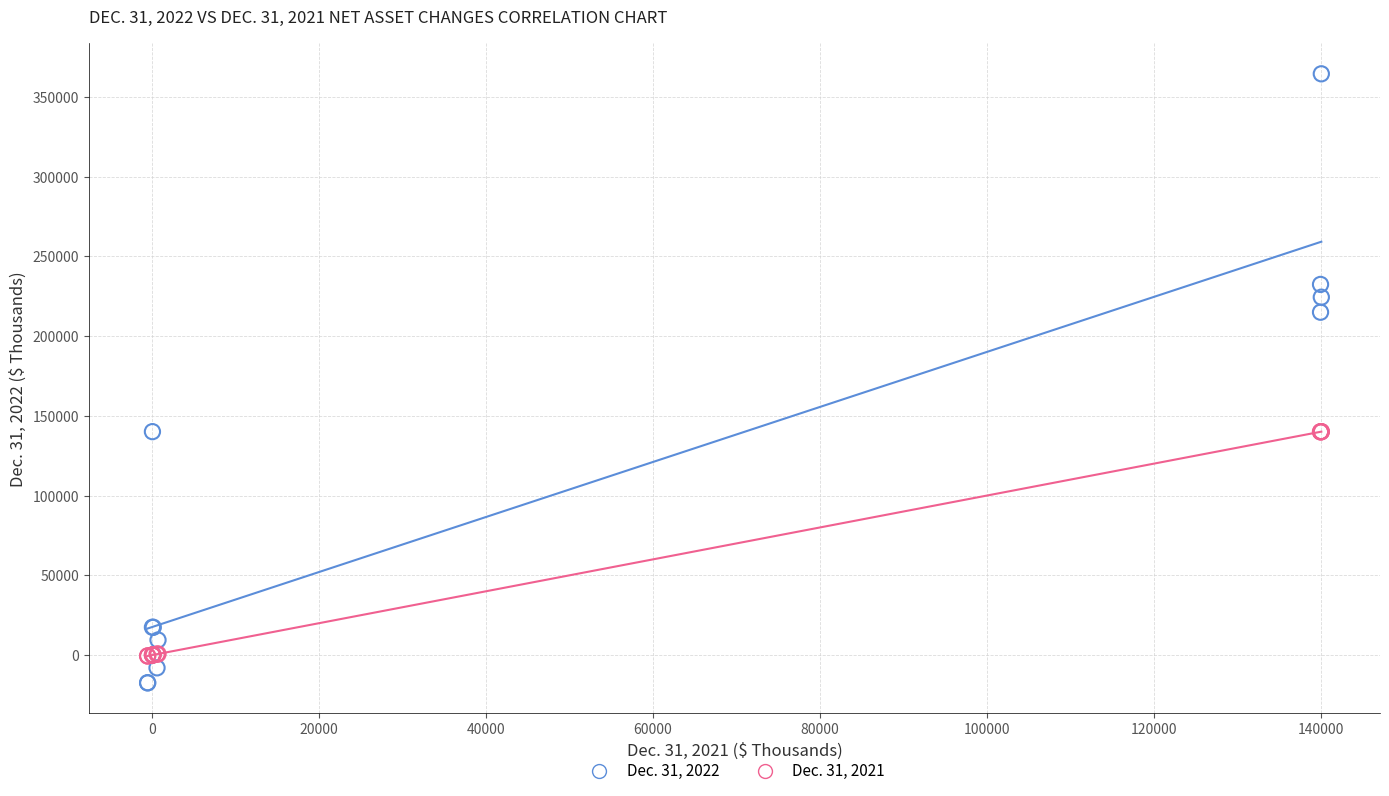

Which series contains the lowest Y value?

Dec. 31, 2022